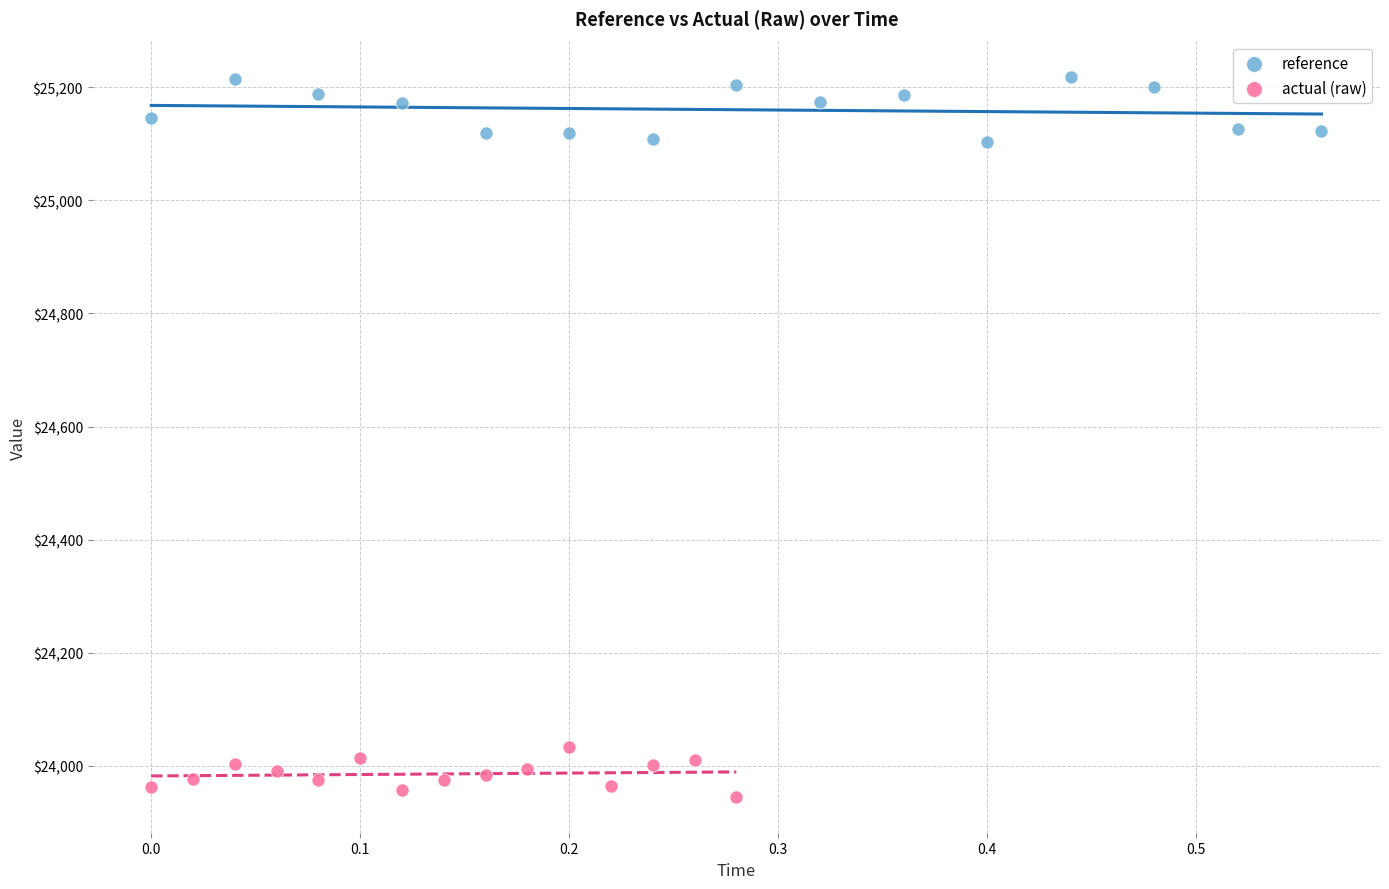

Which series has the largest Y range (max minus min)?

reference